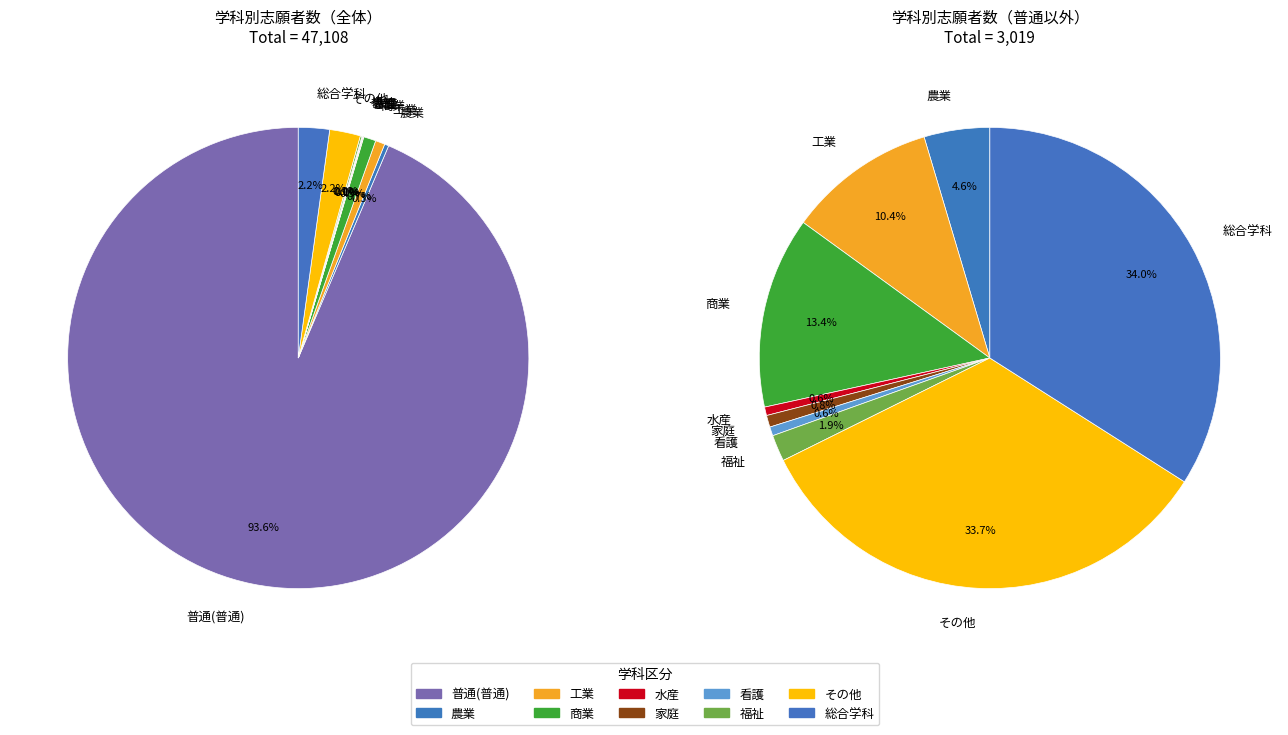

Do 総合学科 and 工業 together represent more than half of the pie?

No